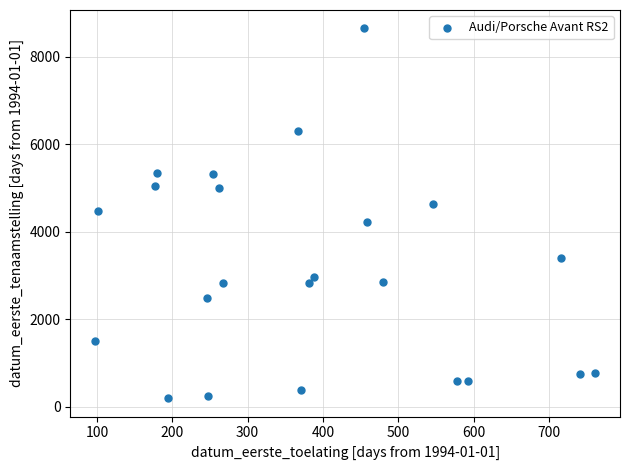

What is the range of X values (max minus min)?

663